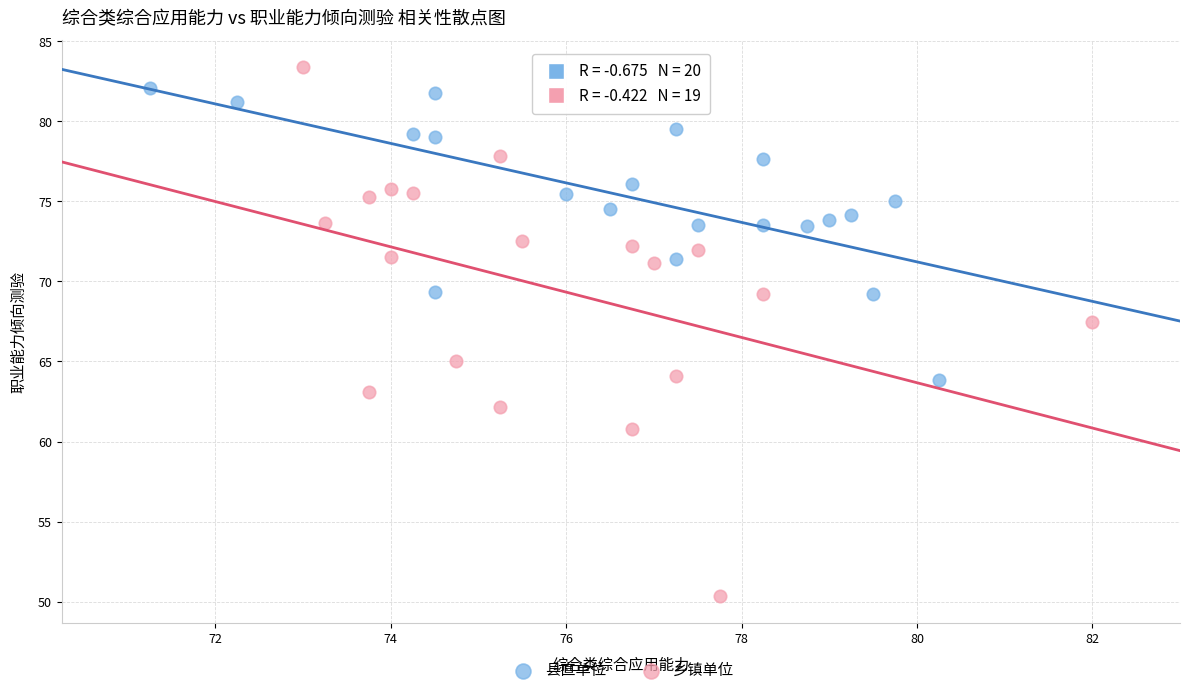

What are all the series names shown in the legend?

县直单位, 乡镇单位